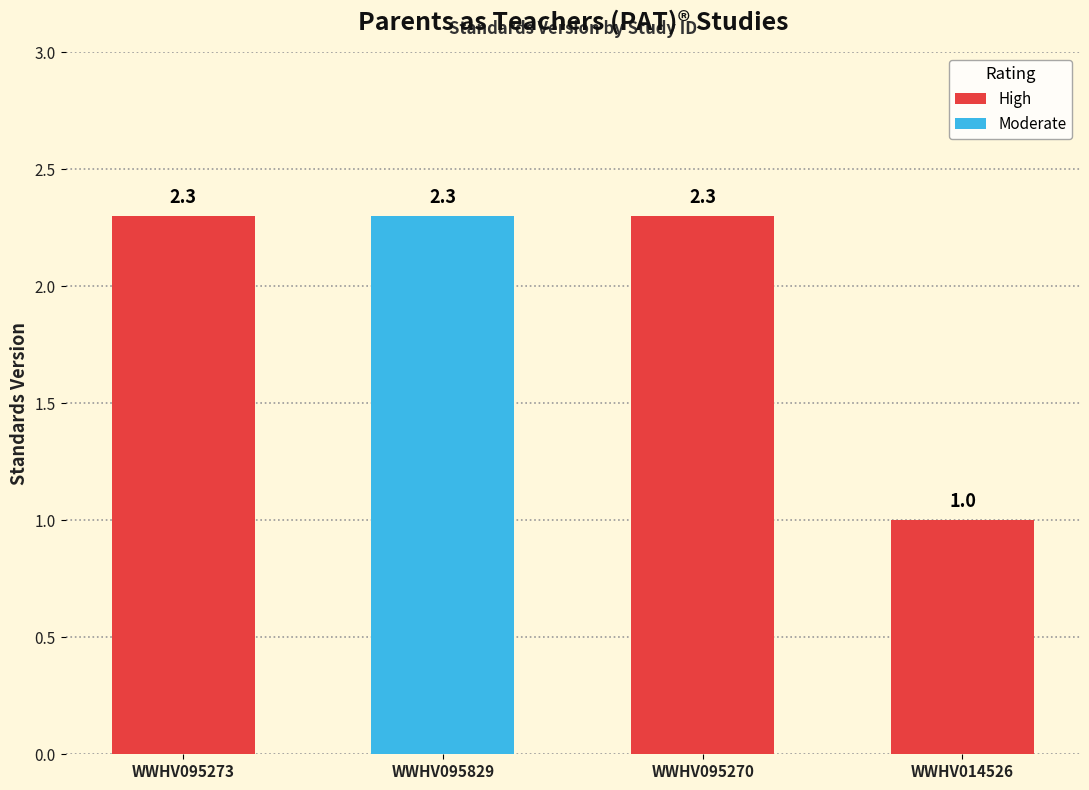

Does the chart contain stacked bars?

No